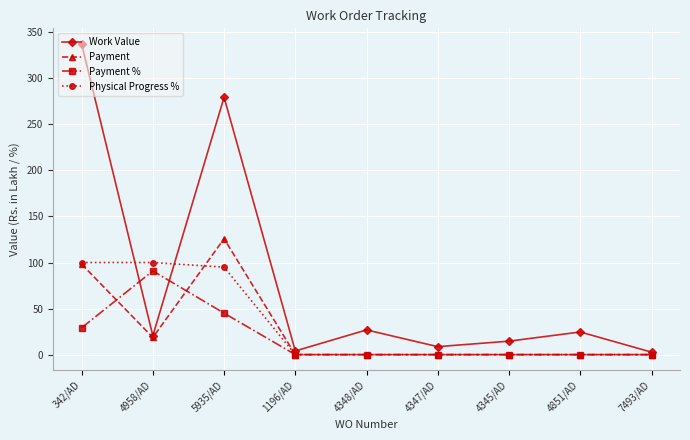

In Payment %, how many points are higher than both neighbors (excluding endpoints)?

1